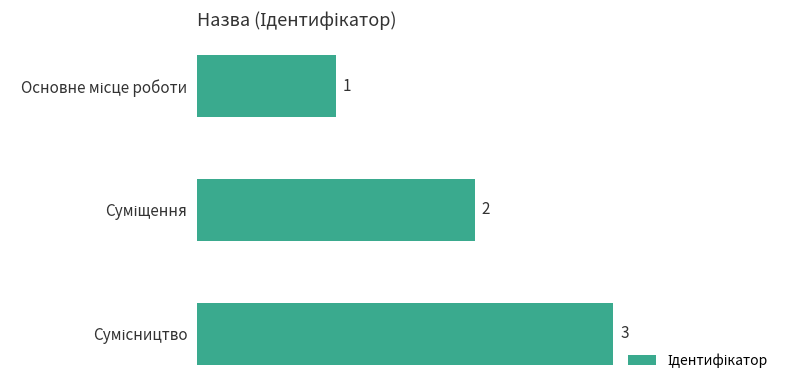

What is the value of the 1st bar from the top?

1